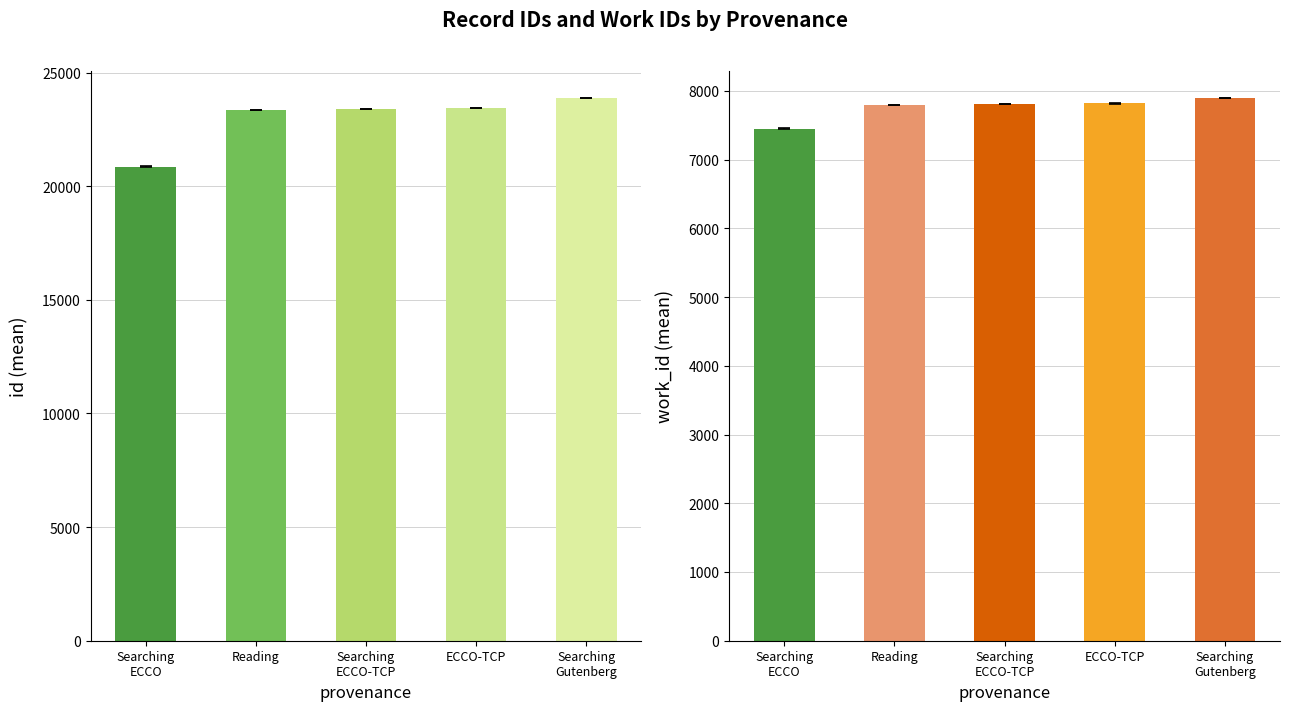

What is the total value across all series at Searching mind ECCO?

28308